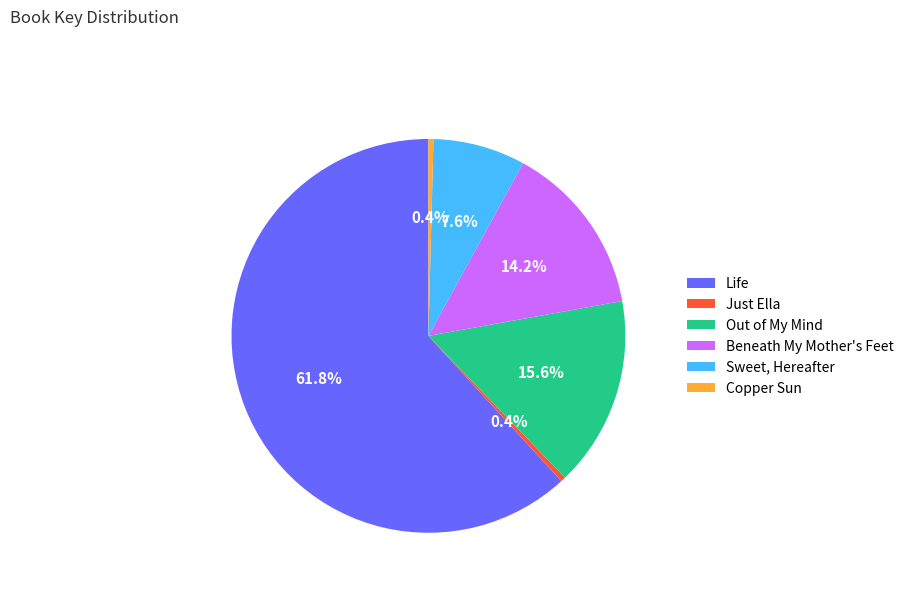

How many slices are in this pie chart?

6